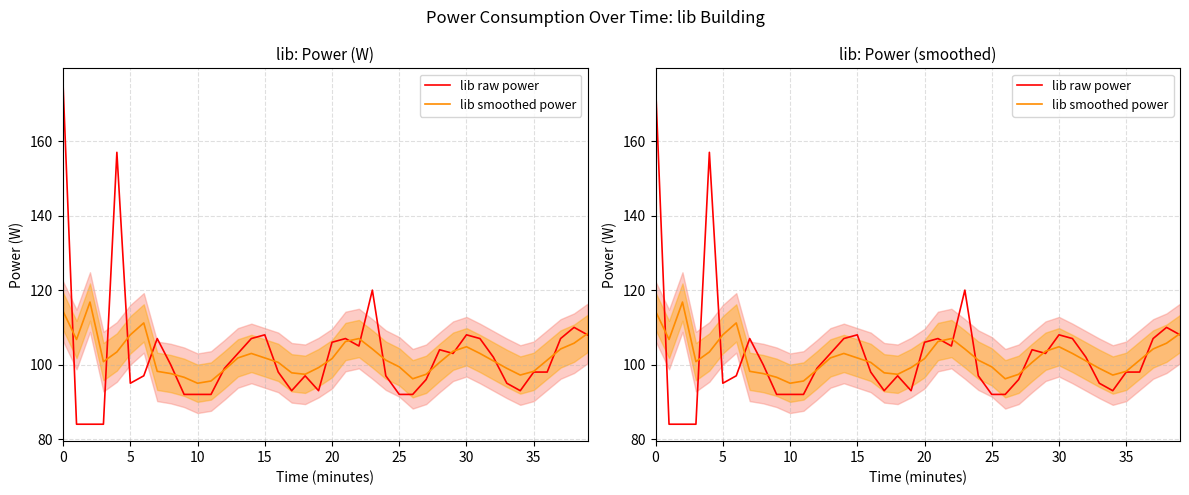

Which series has the largest total across all categories?

lib raw power